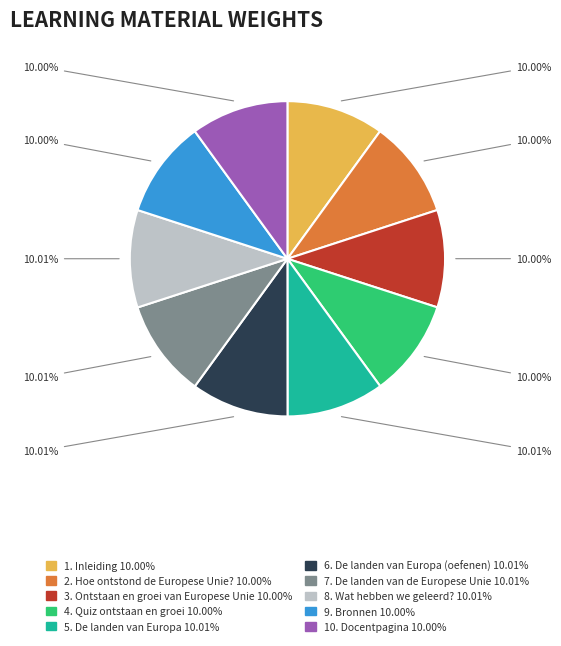

Combined, do 8. Wat hebben we geleerd? and 10. Docentpagina account for over 50%?

No